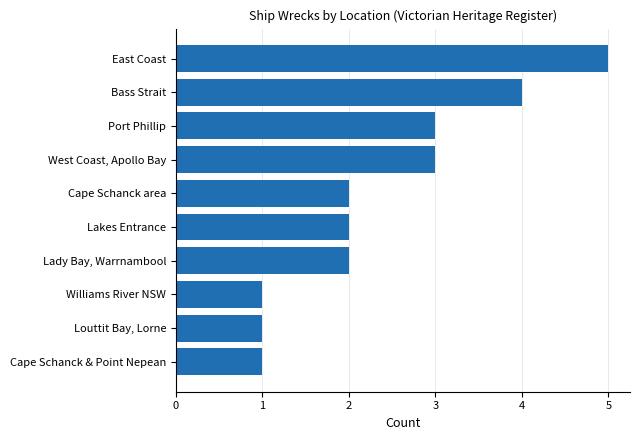

Is it true that the value at East Coast is 5?

True